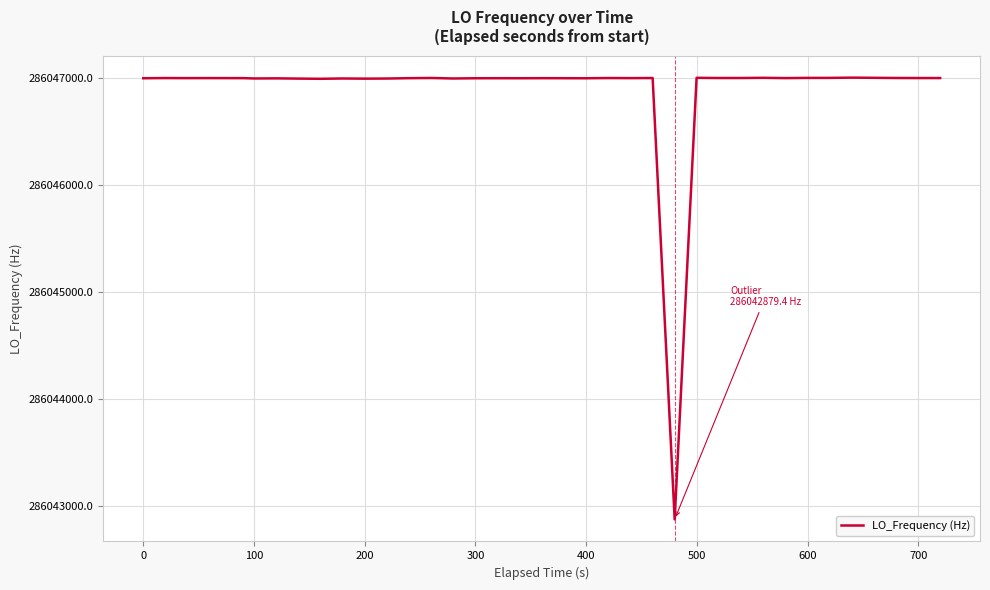

What is the greatest value displayed?

286047004.3